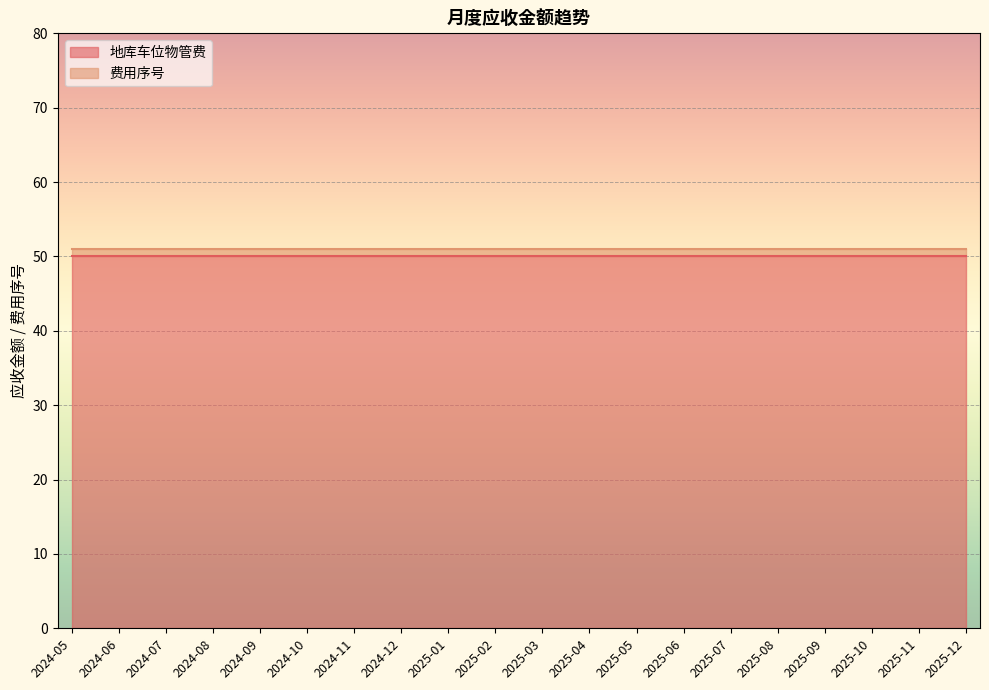

At how many categories does at least one series exceed 26?

20